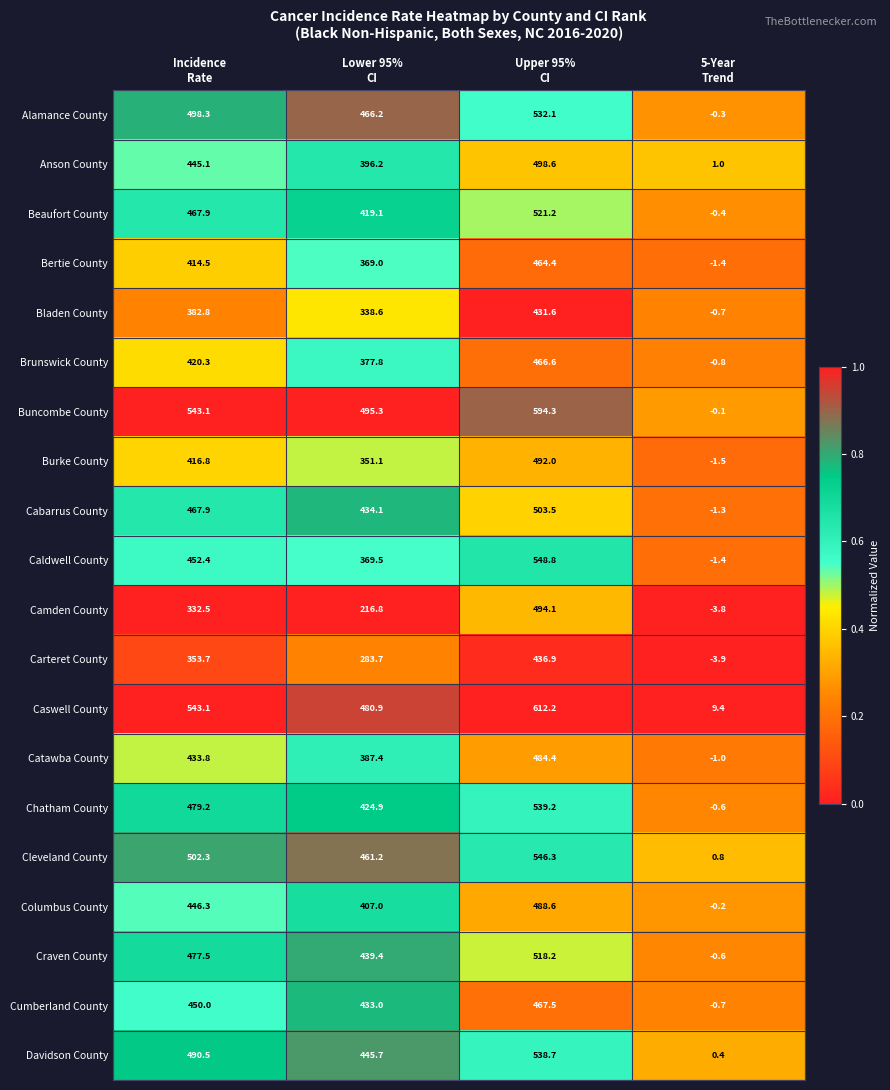

At how many categories does at least one series exceed 21?

3